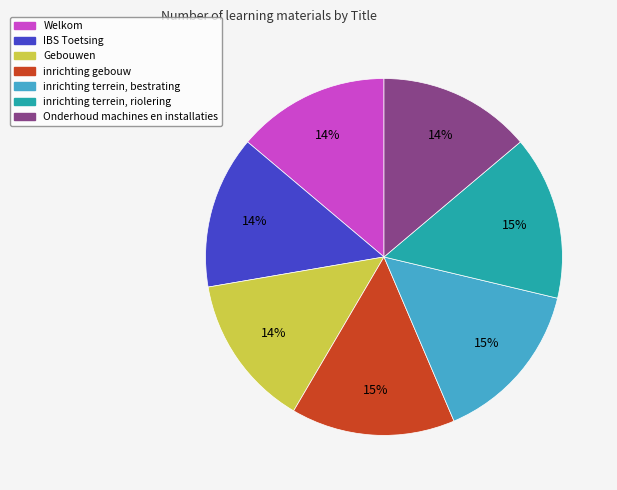

How many segments does this pie chart have?

7